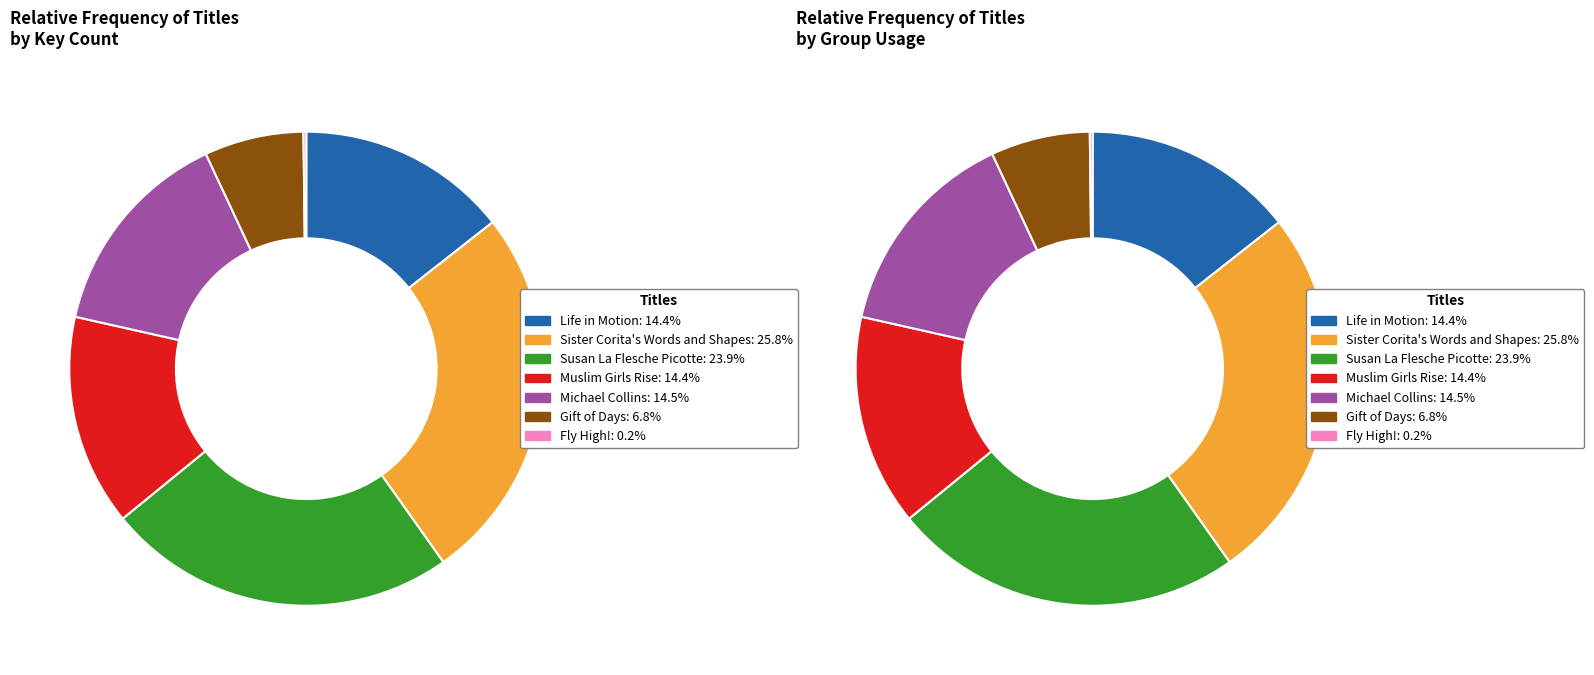

True or false: Susan La Flesche Picotte accounts for 35% of the total.

False